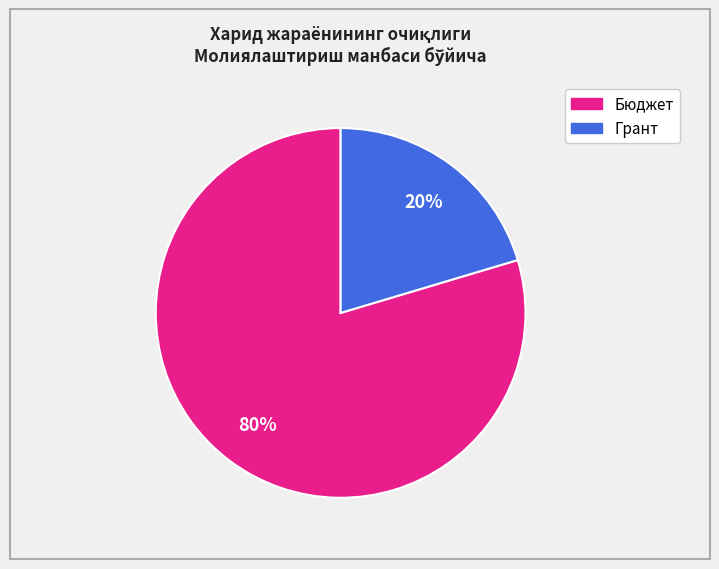

Does any single category account for the majority?

Yes